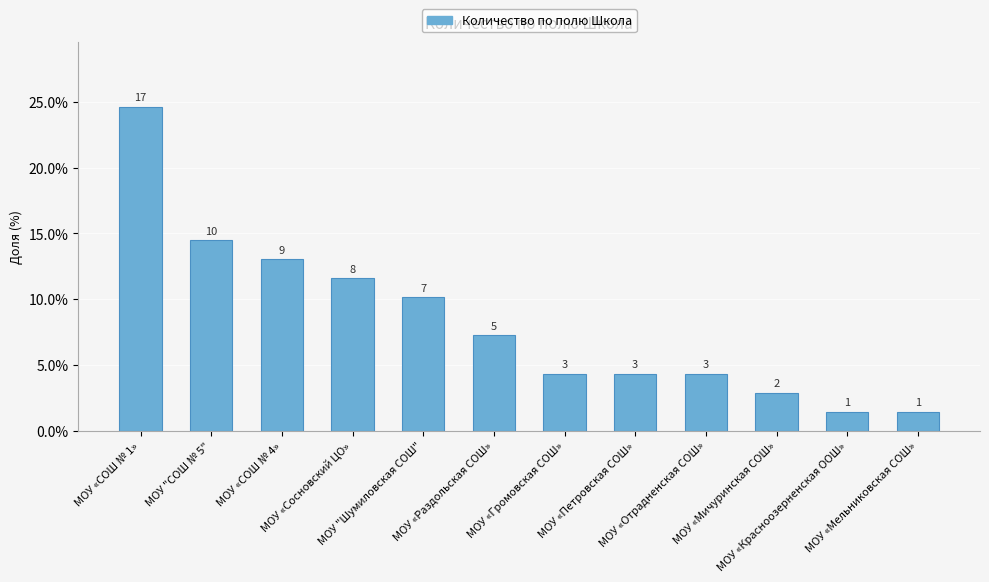

How many bars are there in total?

12